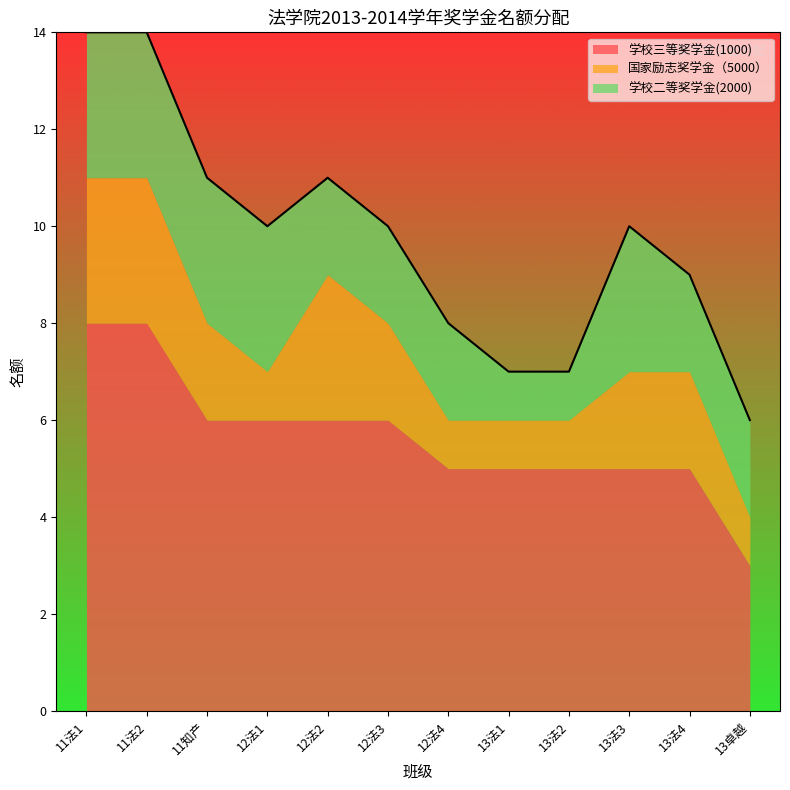

At which label is 学校二等奖学金(2000) closest to 2?

12法2